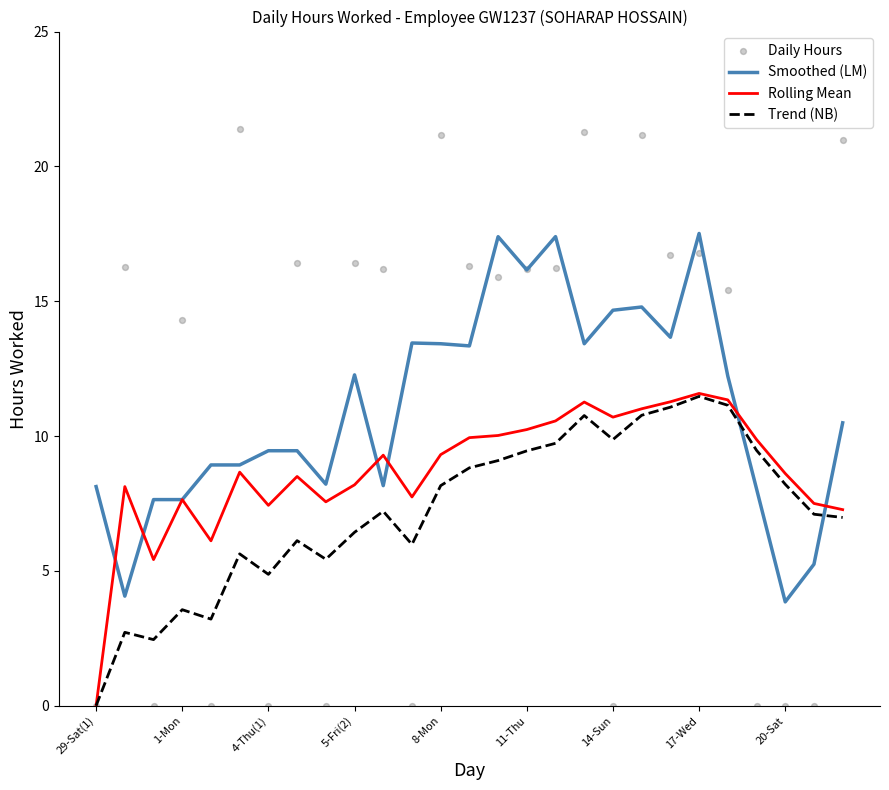

At which category is the sum across all series the highest?

19